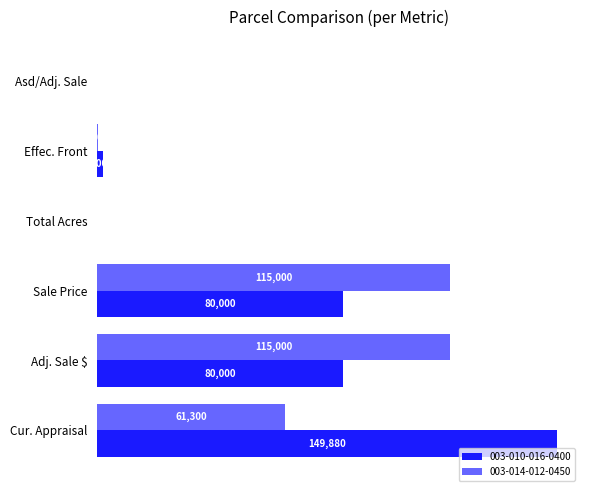

At which label is 003-014-012-0450 closest to 57505?

Cur. Appraisal